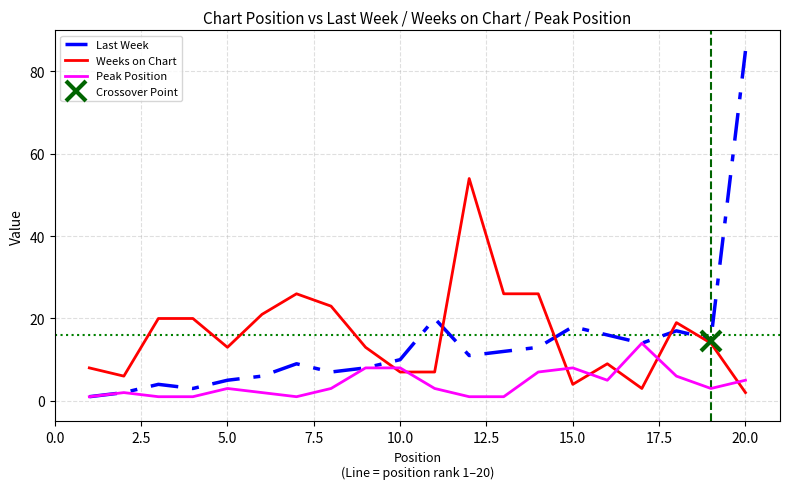

True or false: Peak Position and Weeks on Chart intersect in this chart.

True